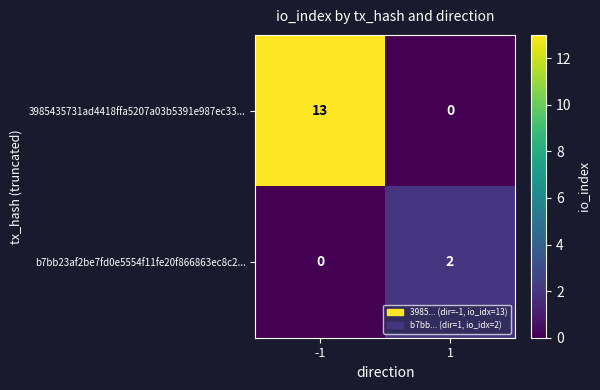

What is the total value across all series at 1?

2